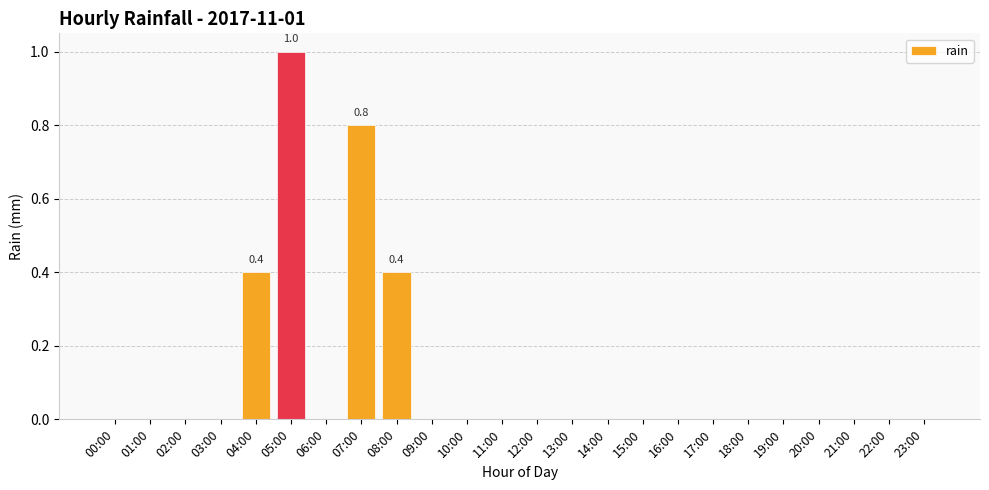

What is the sum of all values?

2.6